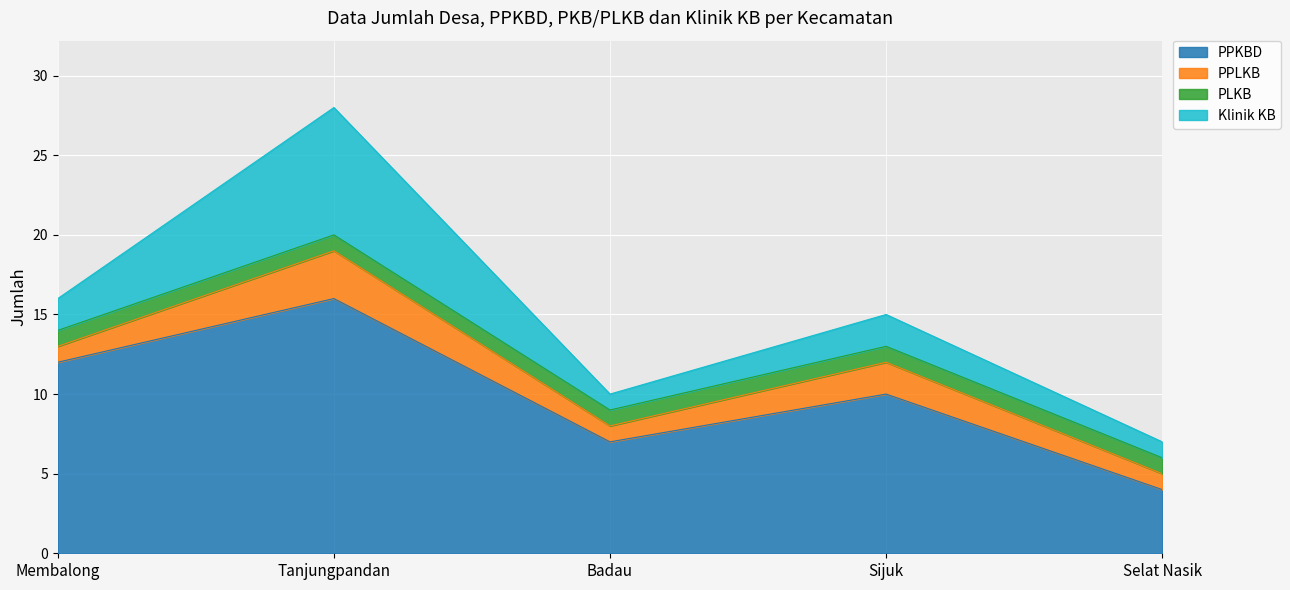

What is the difference between the second highest and second lowest values in the PPLKB series?

1